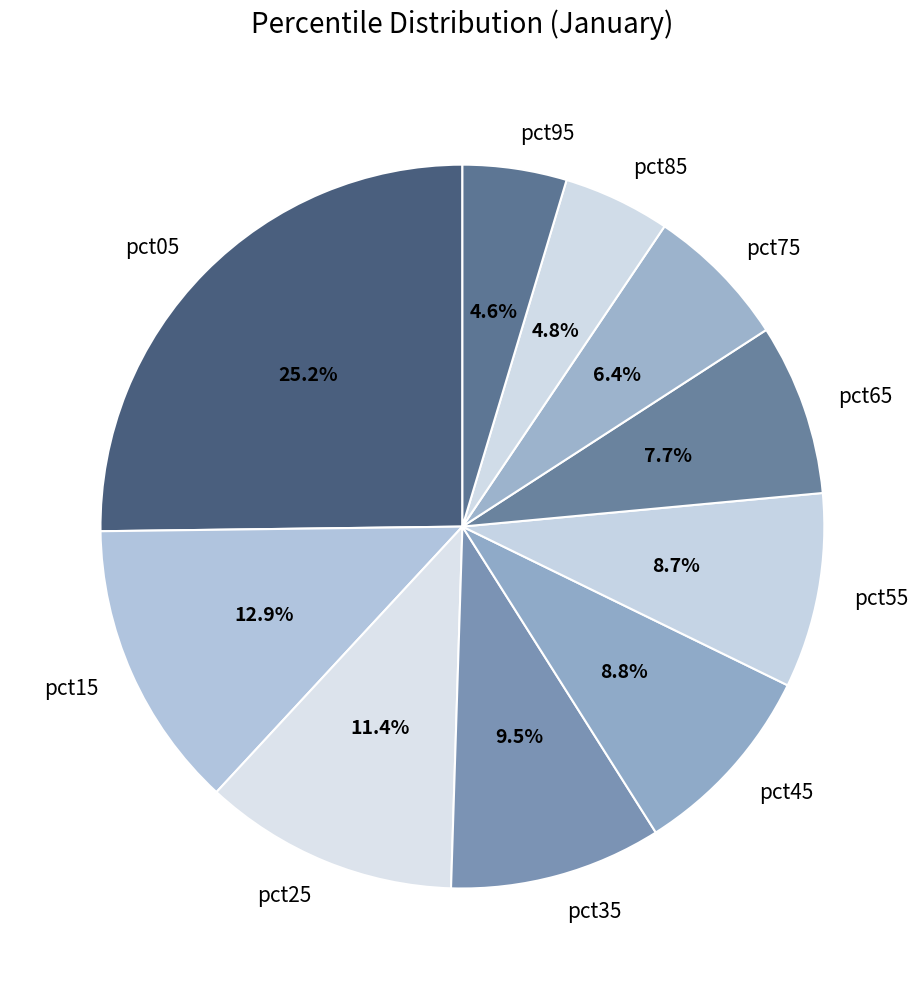

How much of the chart is everything except pct05?

74.8%